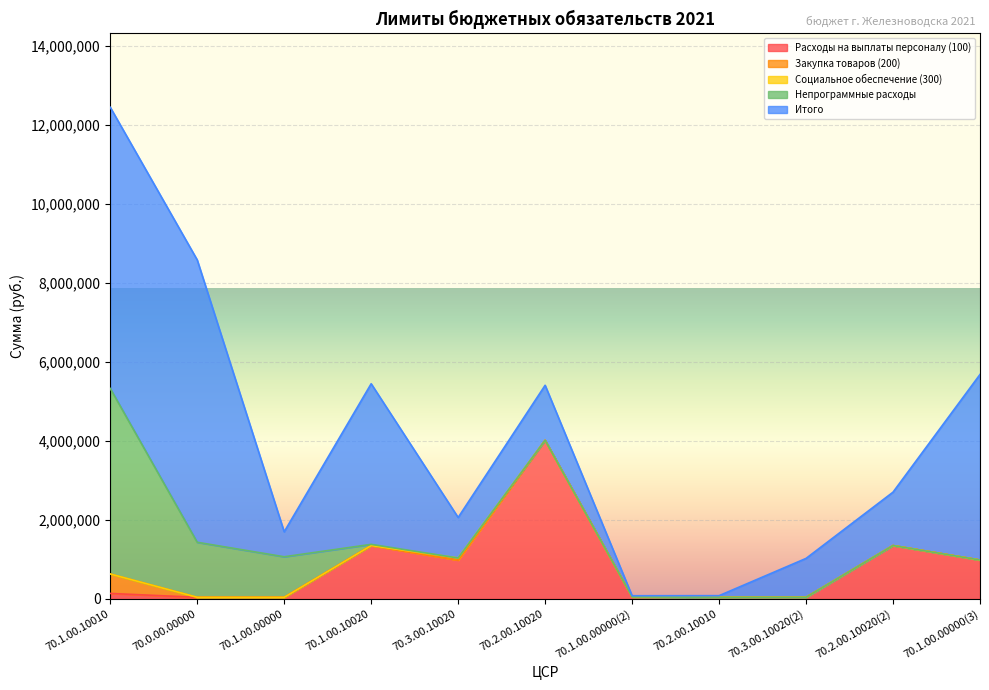

What is the minimum value for Расходы на выплаты персоналу (100)?

41551